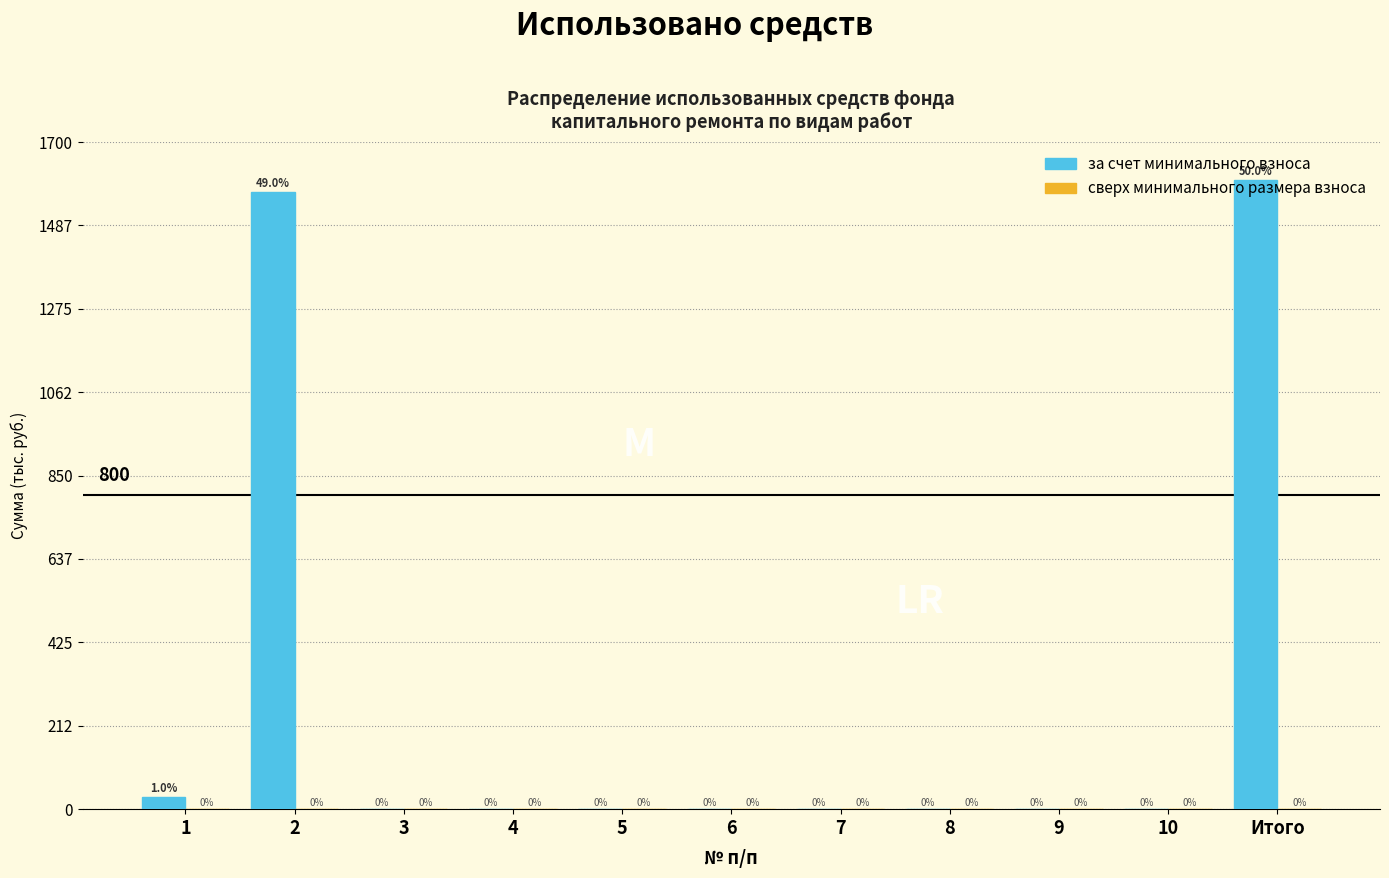

The value at Итого is 1603.7. True or false?

True